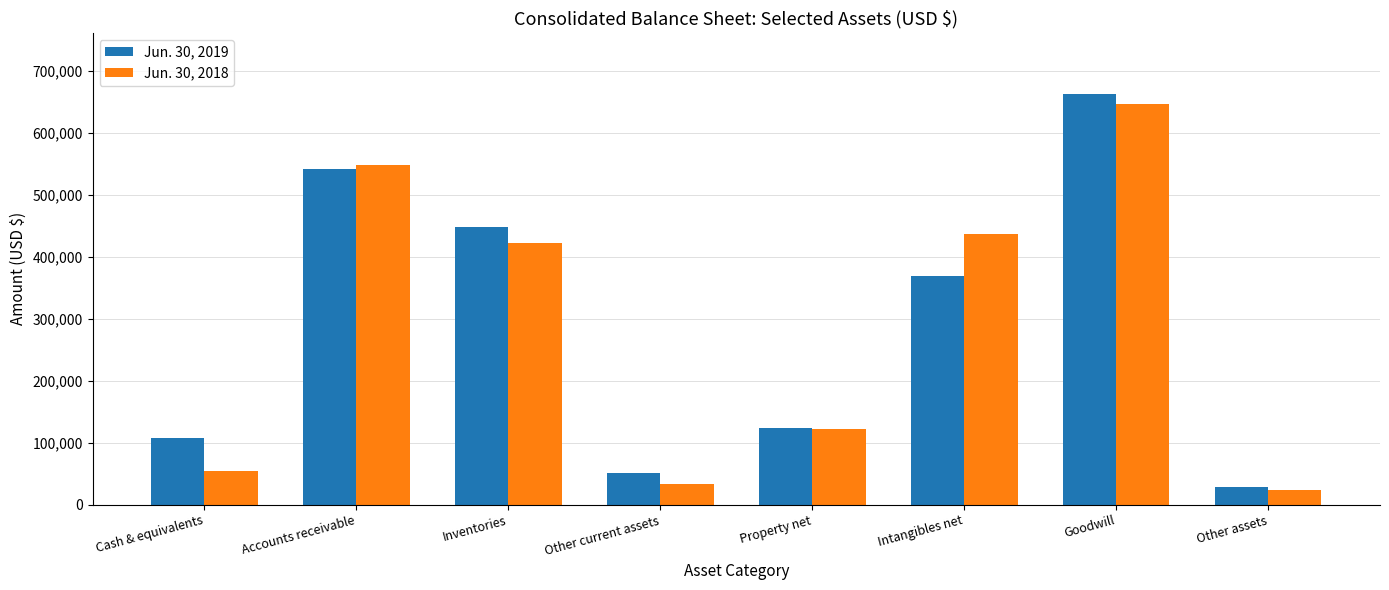

Are the bars horizontal?

No